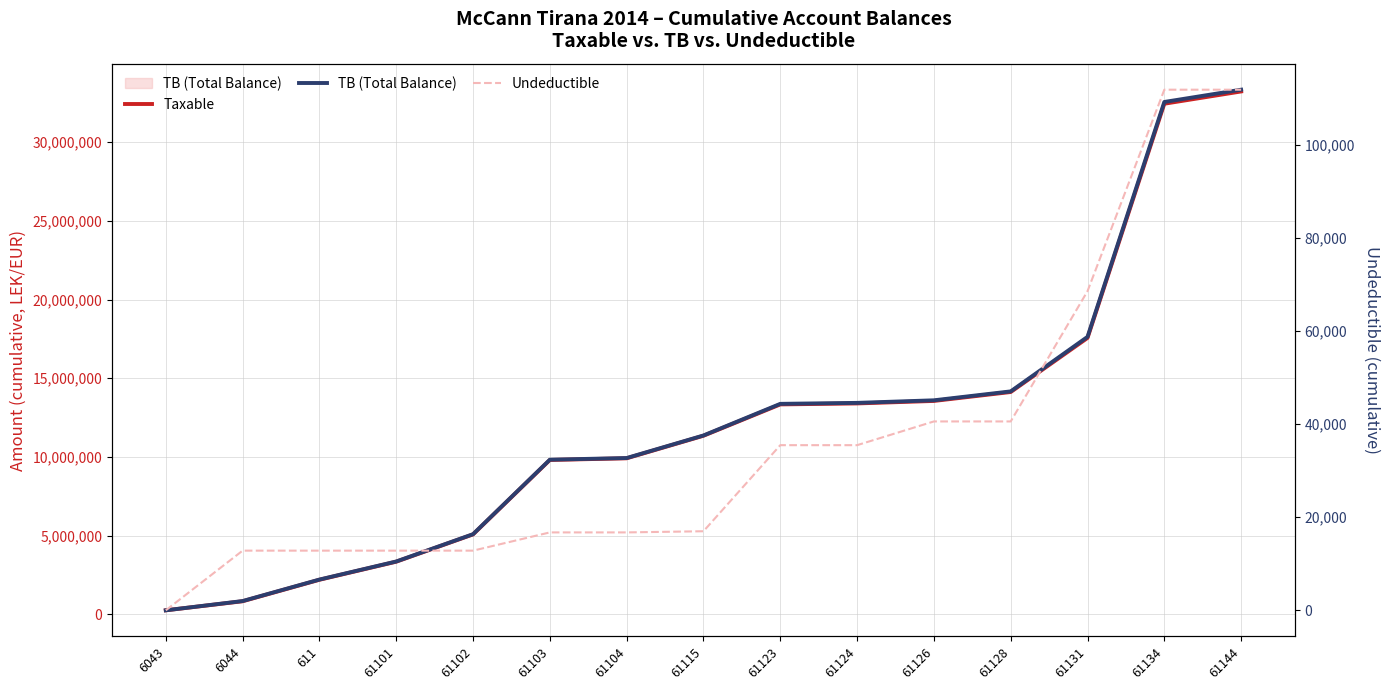

True or false: Taxable has a value of 17114046.6 at 61104.

False